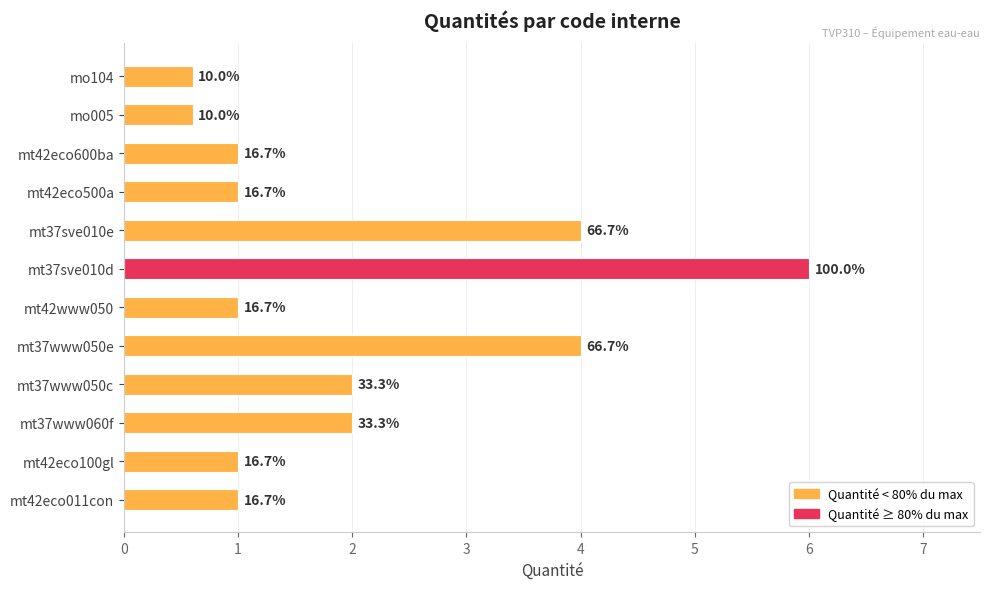

How many bars are there in total?

12